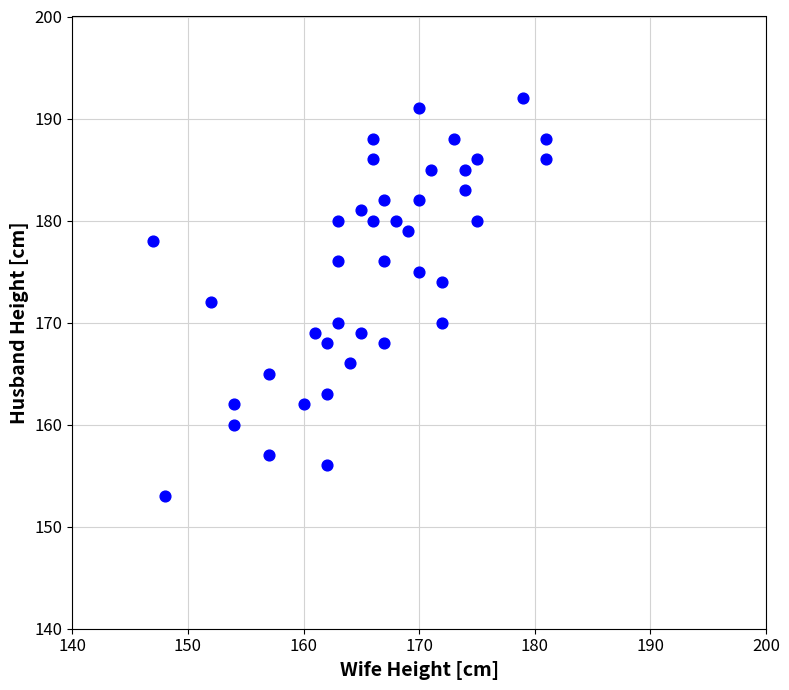

What is the range of X values (max minus min)?

34